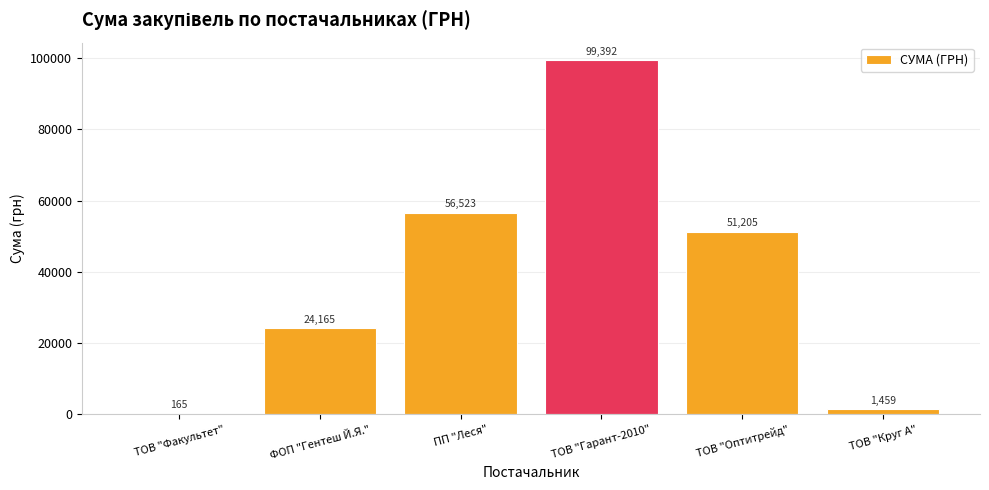

Is it true that the value at ТОВ "Оптитрейд" is 51204.7?

True